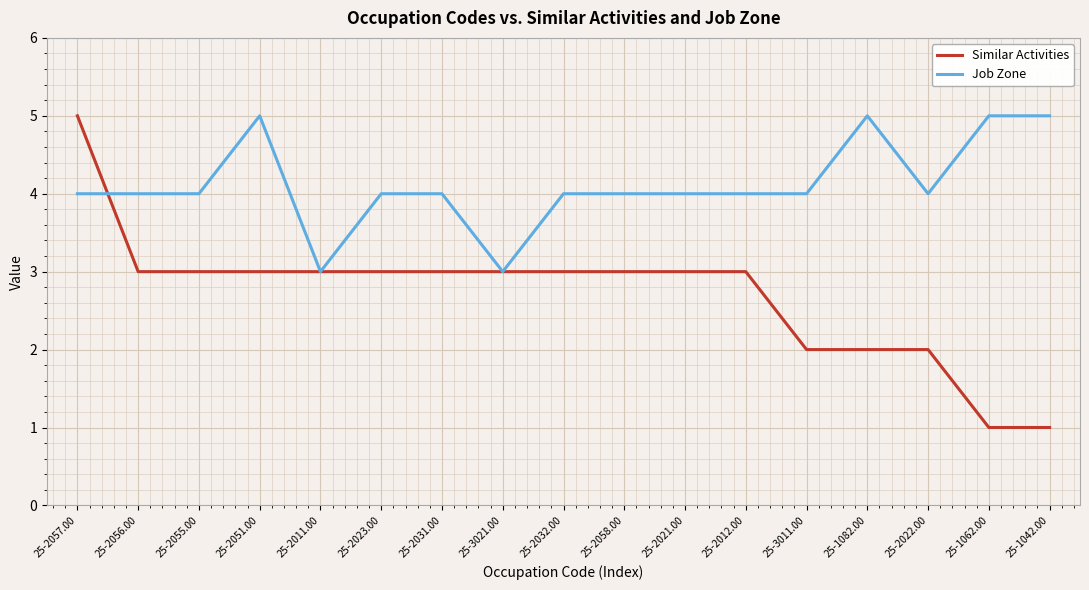

After their last crossing, which series has the higher values: Similar Activities or Job Zone?

Job Zone